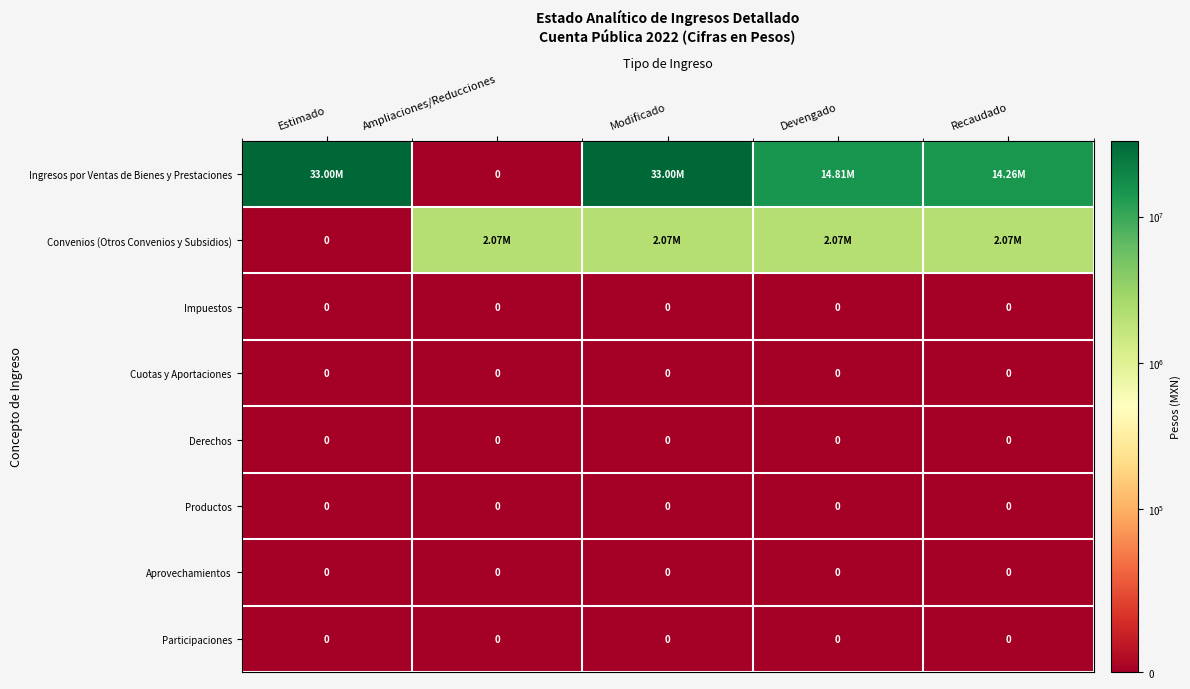

How many series are shown in this chart?

8